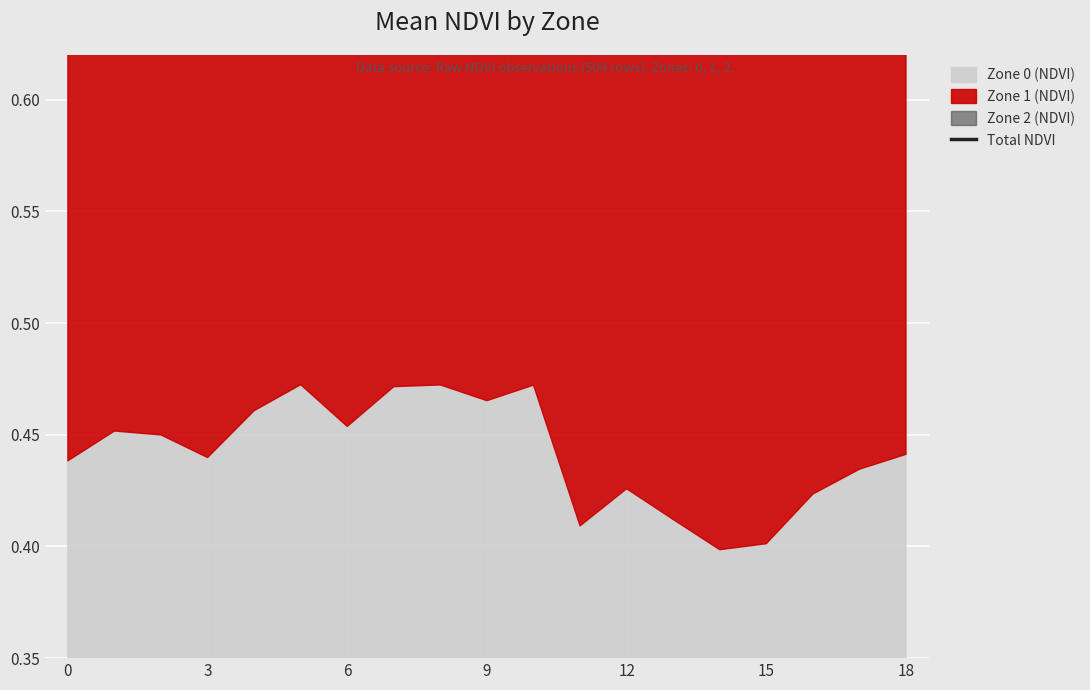

True or false: there are more than 0 points higher than both neighbors.

True